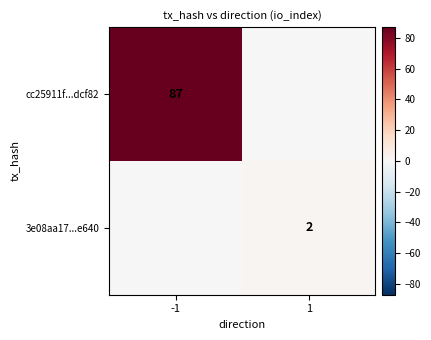

Is it true that 3e08aa17...e640 equals 3 at 1?

False